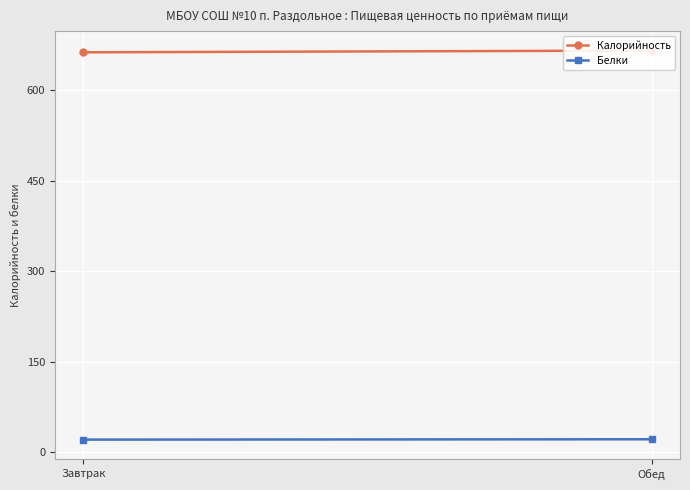

Is it true that Калорийность equals 663.1 at Завтрак?

True